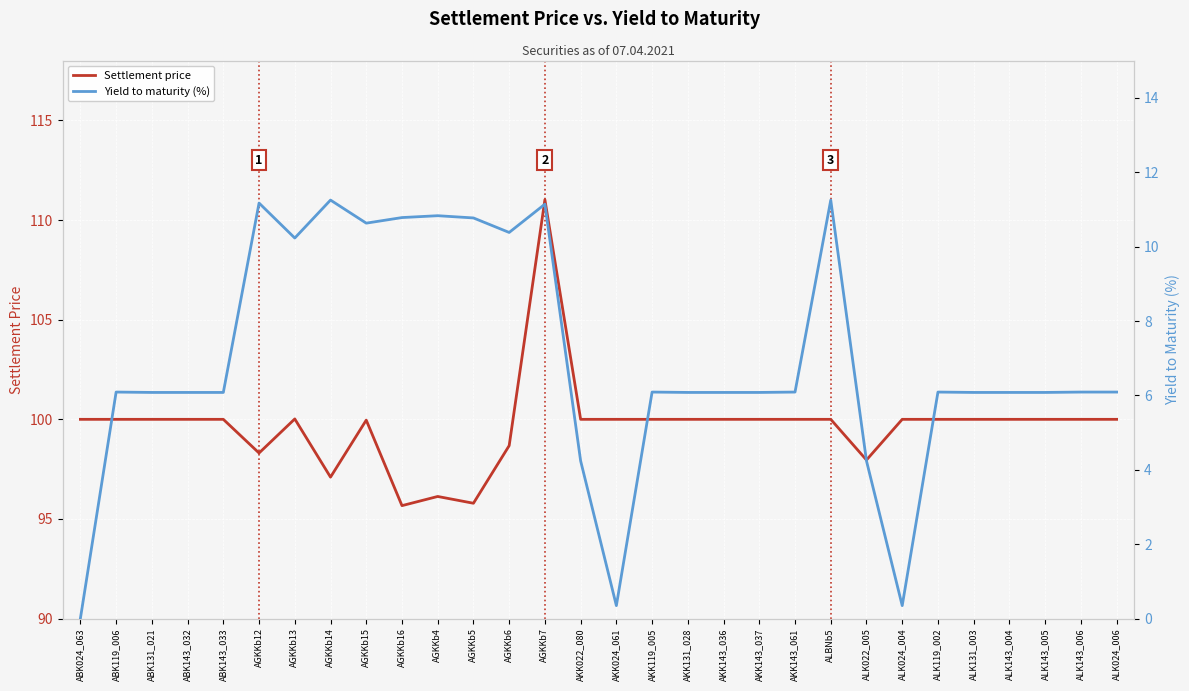

At AGKKb7, list the series in order from smallest to largest.

Yield to maturity (%), Settlement price